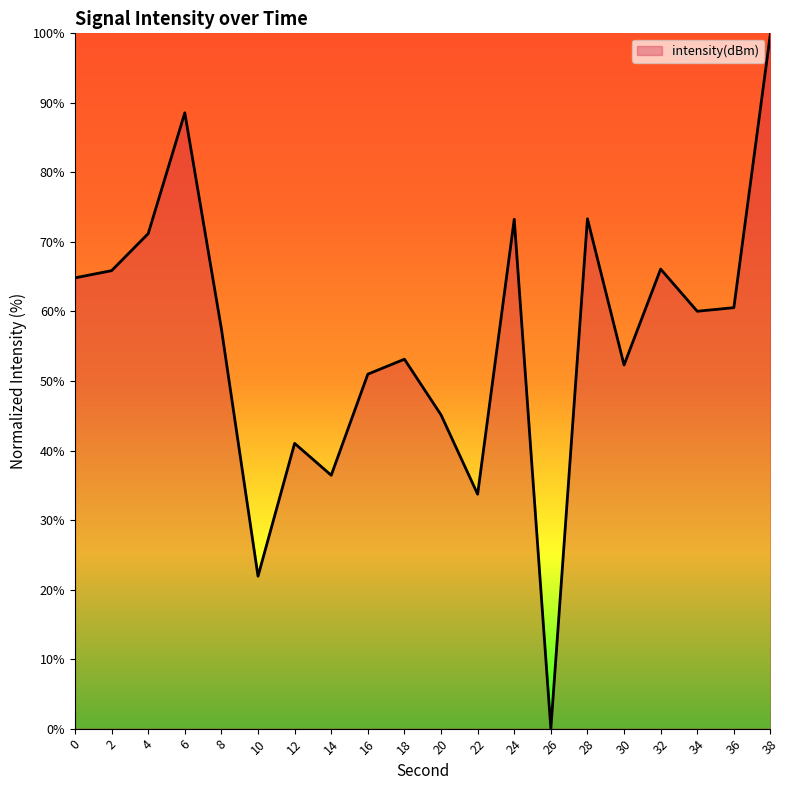

What is the difference between the maximum and minimum values?

100.0